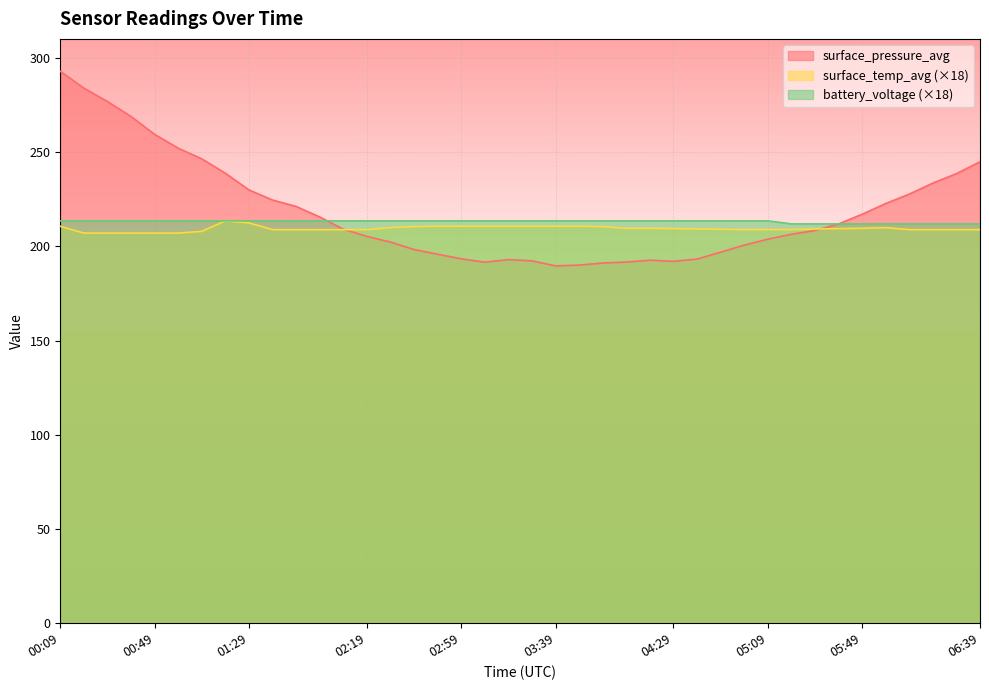

Reading left to right, what are all the values shown in this chart?

surface_pressure_avg: 00:09=292.8	00:19=283.9	00:29=276.8	00:39=268.8	00:49=259.4	00:59=252.0	01:09=246.4	01:19=238.7	01:29=229.9	01:39=224.5	01:49=221.1	01:59=215.5	02:09=209.1	02:19=205.2	02:29=202.2	02:39=198.3	02:49=195.8	02:59=193.3	03:09=191.6	03:19=192.9	03:29=192.3	03:39=189.6	03:49=190.0	03:59=191.1	04:09=191.6	04:19=192.6	04:29=192.0	04:39=193.2	04:49=196.9	04:59=200.6	05:09=203.8	05:19=206.3	05:29=208.4	05:39=211.8	05:49=217.0	05:59=222.7	06:09=227.7	06:19=233.5	06:29=238.5	06:39=244.8
surface_temp_avg: 00:09=210.6	00:19=207.0	00:29=207.0	00:39=207.0	00:49=207.0	00:59=207.0	01:09=207.9	01:19=213.5	01:29=212.4	01:39=208.8	01:49=208.8	01:59=208.8	02:09=208.8	02:19=208.8	02:29=209.9	02:39=210.4	02:49=210.6	02:59=210.6	03:09=210.6	03:19=210.6	03:29=210.6	03:39=210.6	03:49=210.6	03:59=210.4	04:09=209.5	04:19=209.5	04:29=209.3	04:39=209.2	04:49=209.0	04:59=208.8	05:09=208.8	05:19=208.8	05:29=209.2	05:39=209.3	05:49=209.5	05:59=209.9	06:09=208.8	06:19=208.8	06:29=208.8	06:39=208.8
battery_voltage: 00:09=213.5	00:19=213.5	00:29=213.5	00:39=213.5	00:49=213.5	00:59=213.5	01:09=213.5	01:19=213.5	01:29=213.5	01:39=213.5	01:49=213.5	01:59=213.5	02:09=213.5	02:19=213.5	02:29=213.5	02:39=213.5	02:49=213.5	02:59=213.5	03:09=213.5	03:19=213.5	03:29=213.5	03:39=213.5	03:49=213.5	03:59=213.5	04:09=213.5	04:19=213.5	04:29=213.5	04:39=213.5	04:49=213.5	04:59=213.5	05:09=213.5	05:19=211.9	05:29=211.9	05:39=211.9	05:49=211.9	05:59=211.9	06:09=211.9	06:19=211.9	06:29=211.9	06:39=211.9